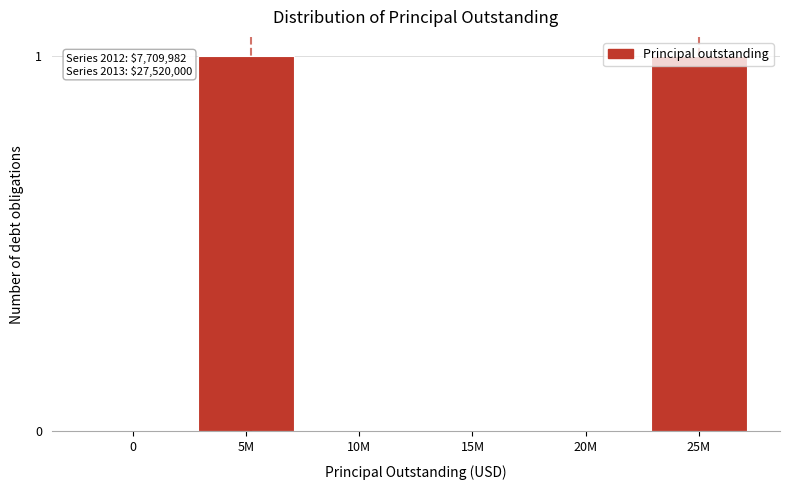

True or false: the data shows 0 at 25M.

False